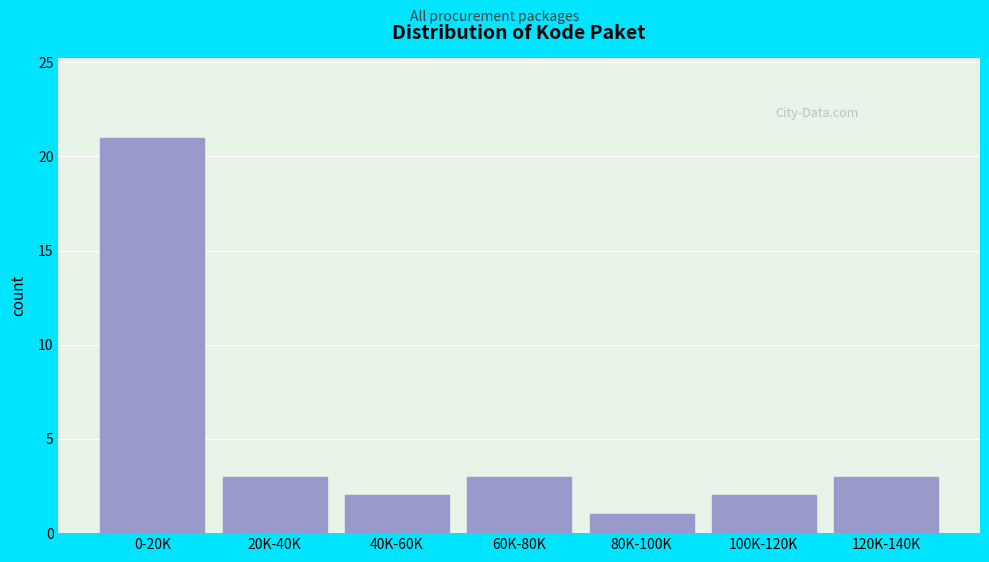

Reading right to left, extract all data points from this chart.

3	2	1	3	2	3	21